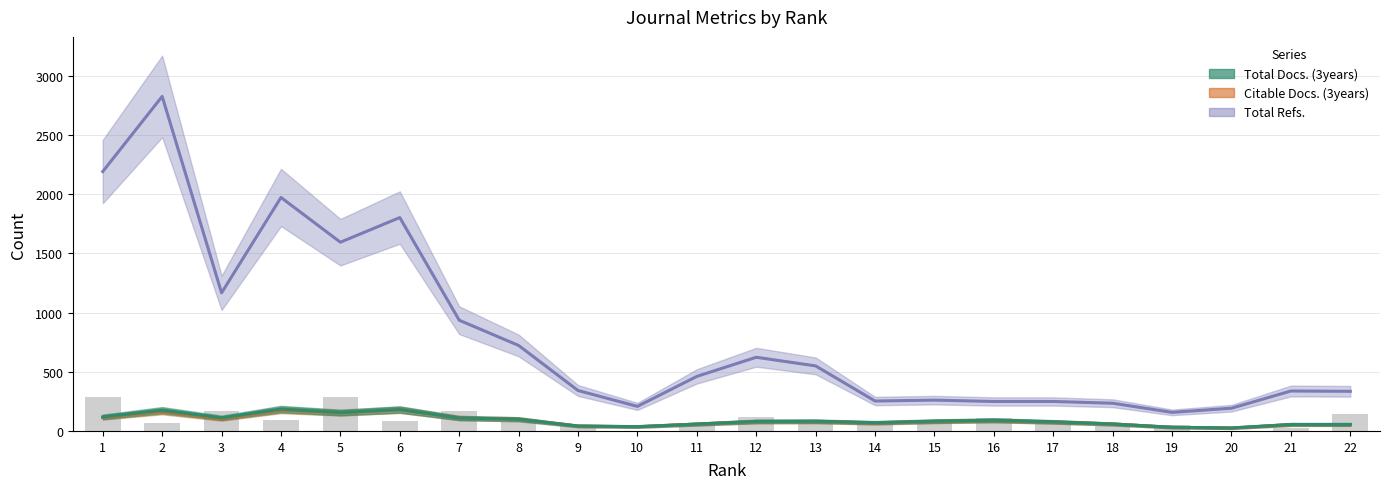

The value of Total Refs. at 17 is 239. True or false?

True